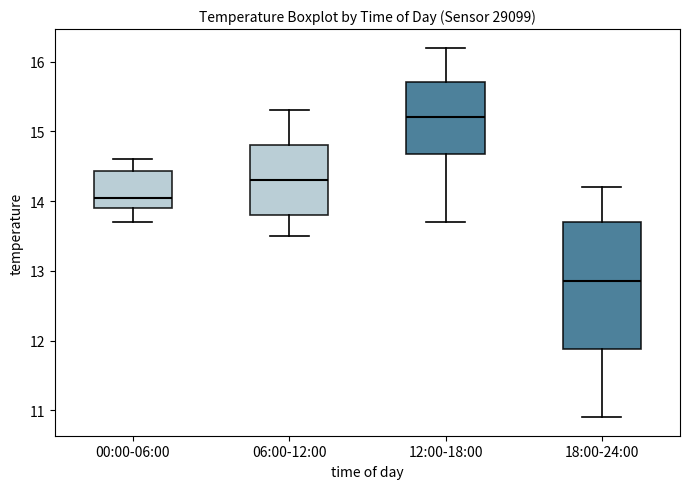

Which box has the highest median line?

12:00-18:00